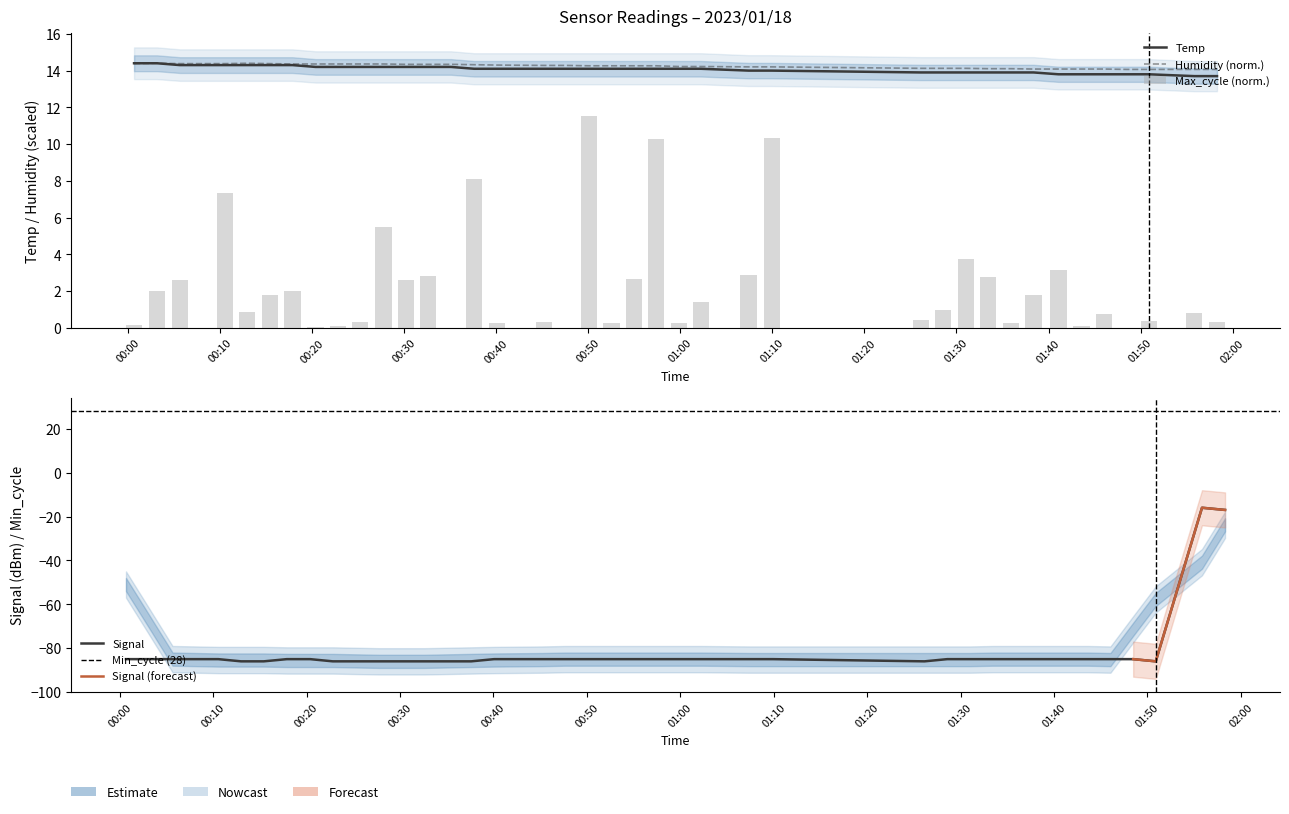

What is the label of the 40th bar from the left?

2023/01/18 01:58:18